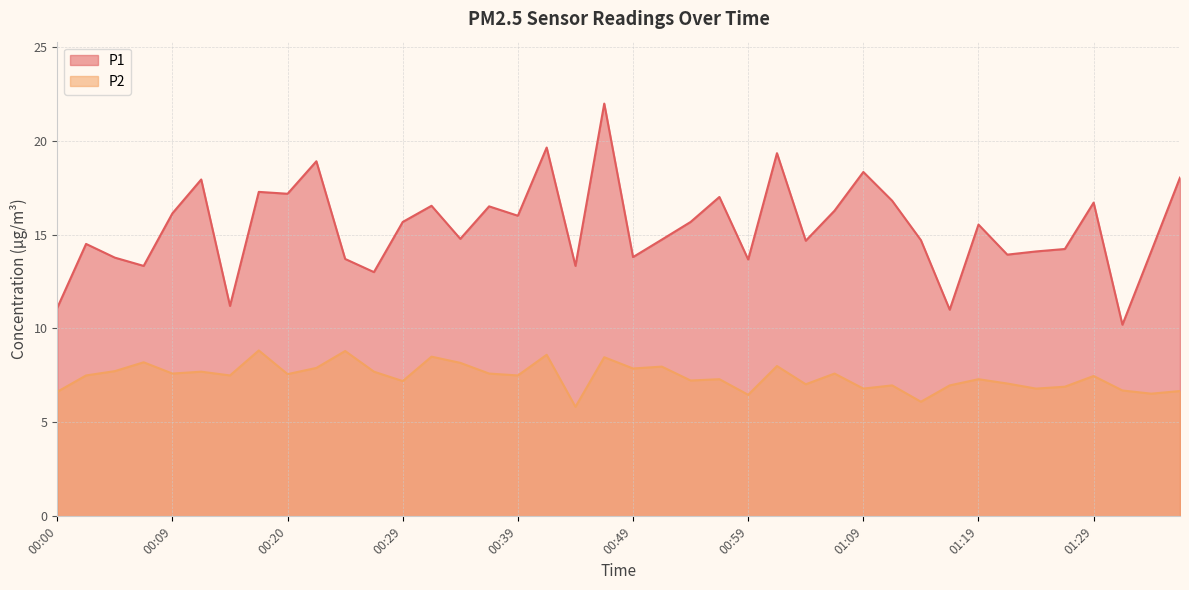

How many interior local valleys does the P2 series have?

14